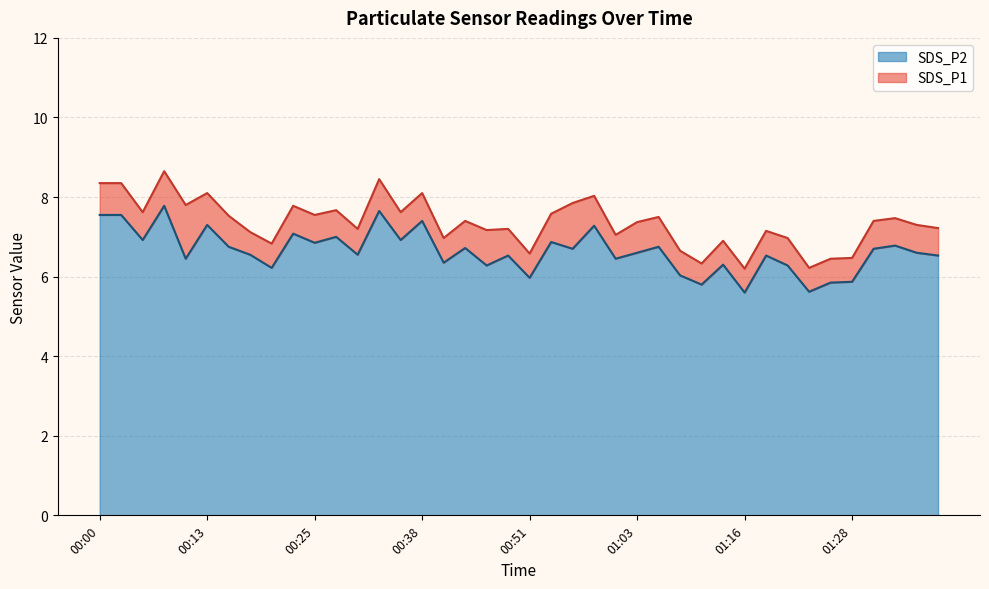

Which category has the lowest value across all series?

01:16